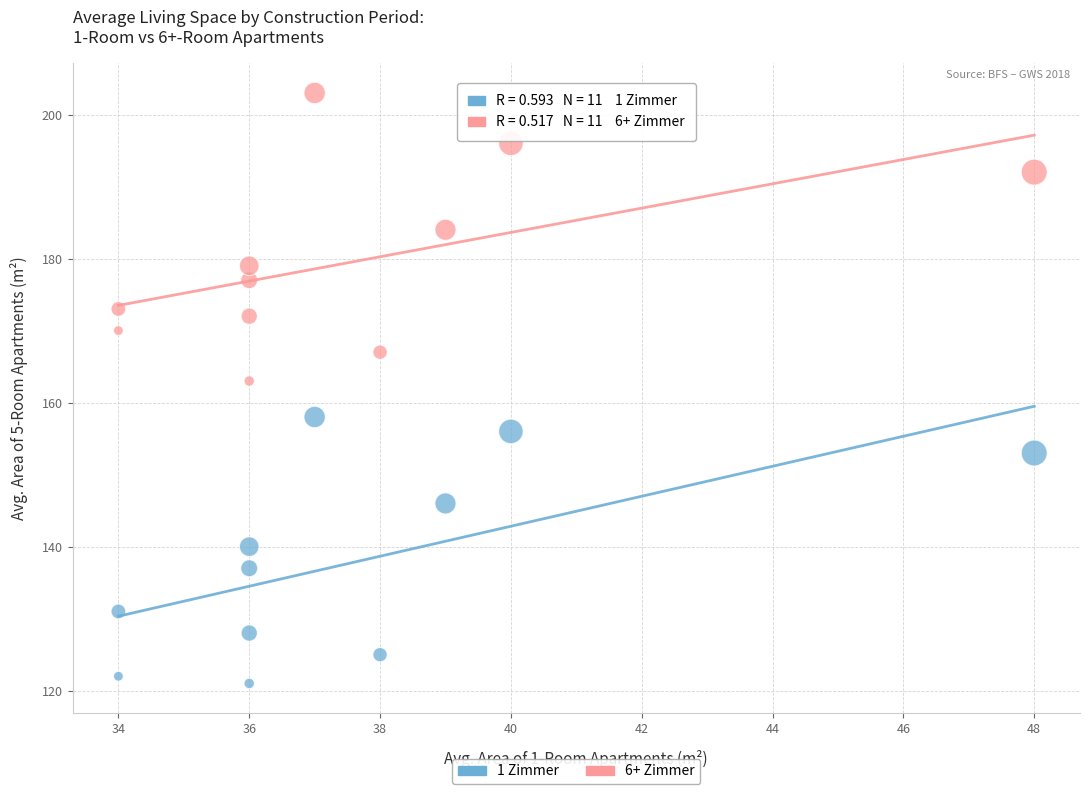

In the 6+ Zimmer series, what Y value is closest to 183?

184